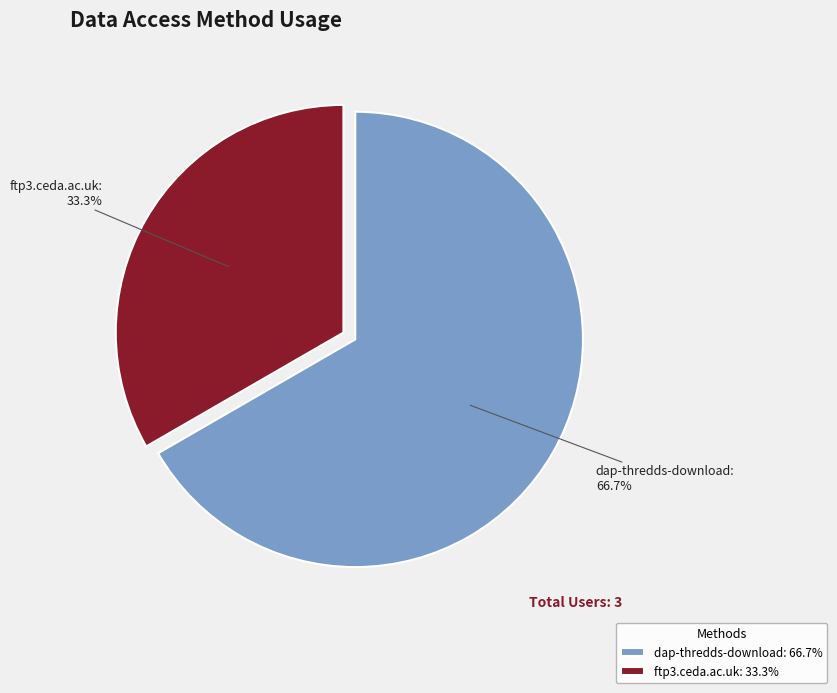

What is the majority slice?

dap-thredds-download